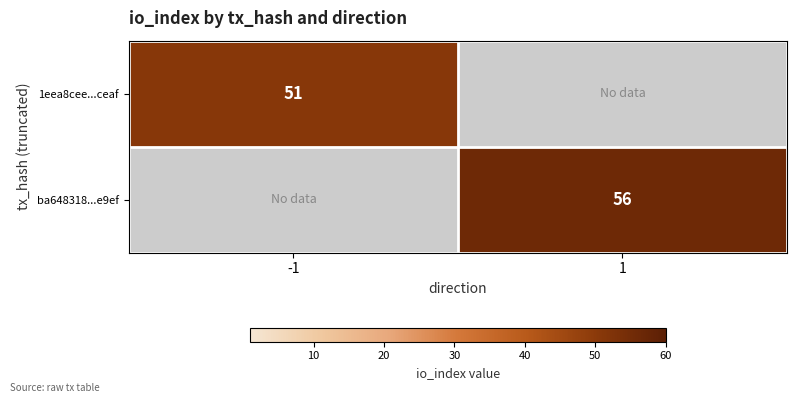

The ba648318...e9ef series shows 17 at 1. True or false?

False